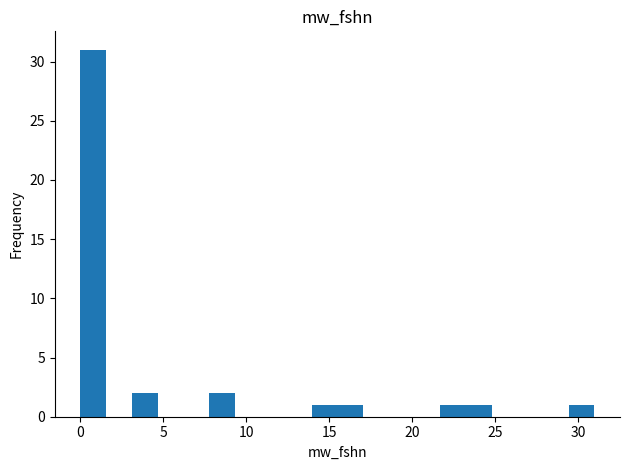

Read against the x-axis, roughly where is the centre of the tallest bar?

1.0